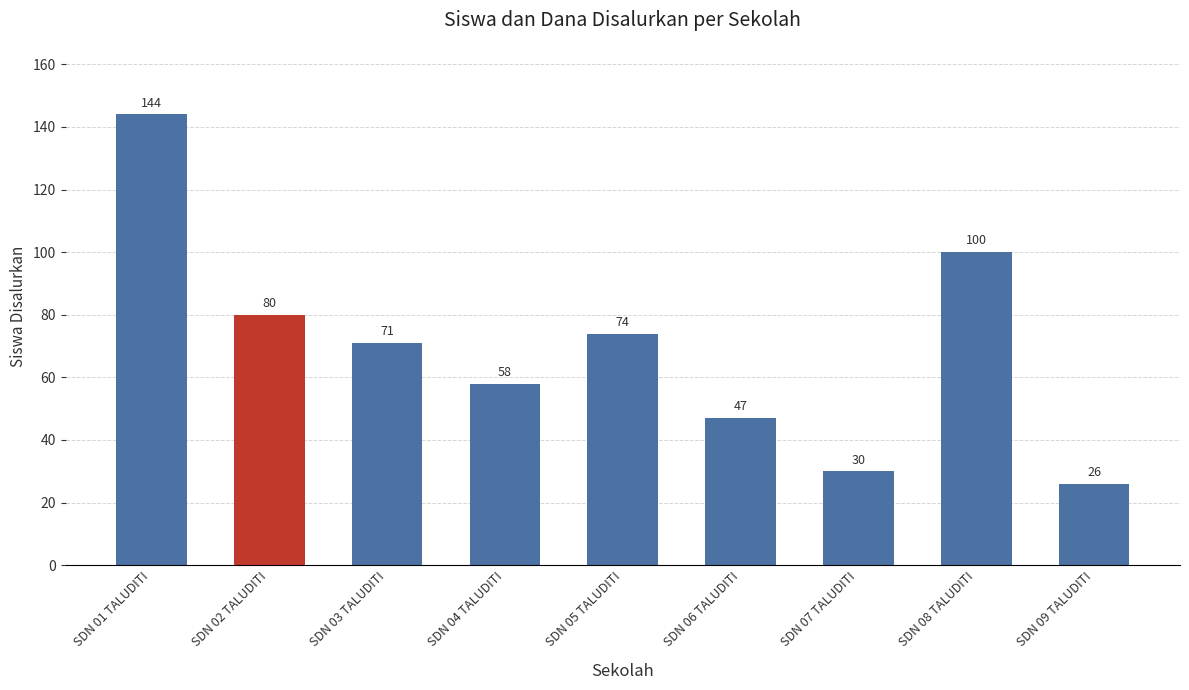

What is the change in value from SDN 03 TALUDITI to SDN 09 TALUDITI?

-45